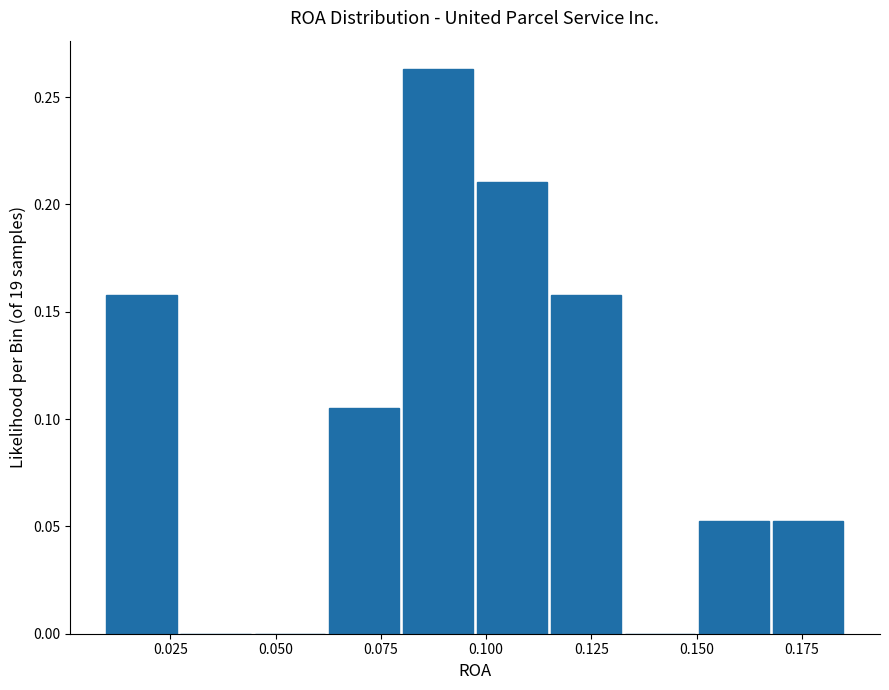

Around what value on the x-axis is the tallest bar? Give the approximate position of its centre, as read against the axis.

0.090